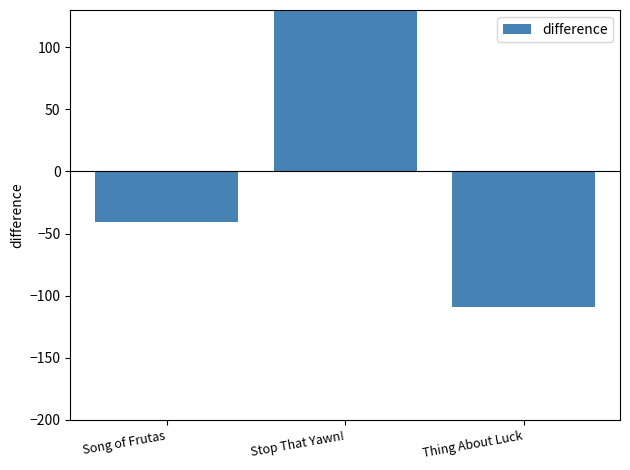

What position from the right is Stop That Yawn!?

2